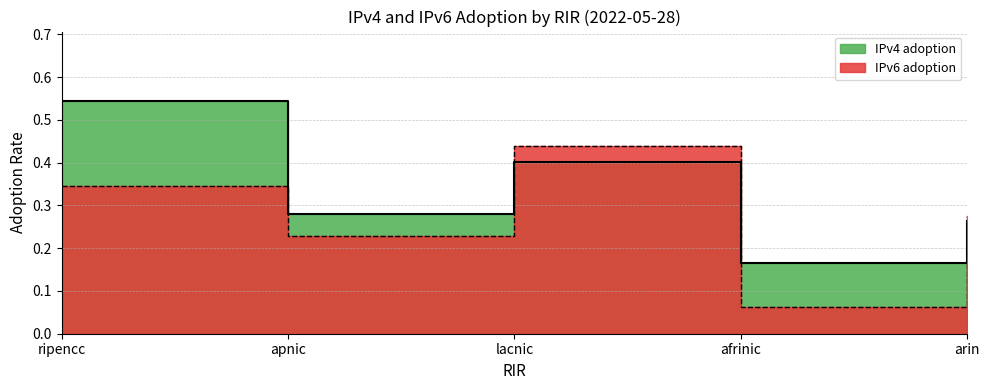

What is the sum of the IPv6 adoption values at apnic and arin?

0.5